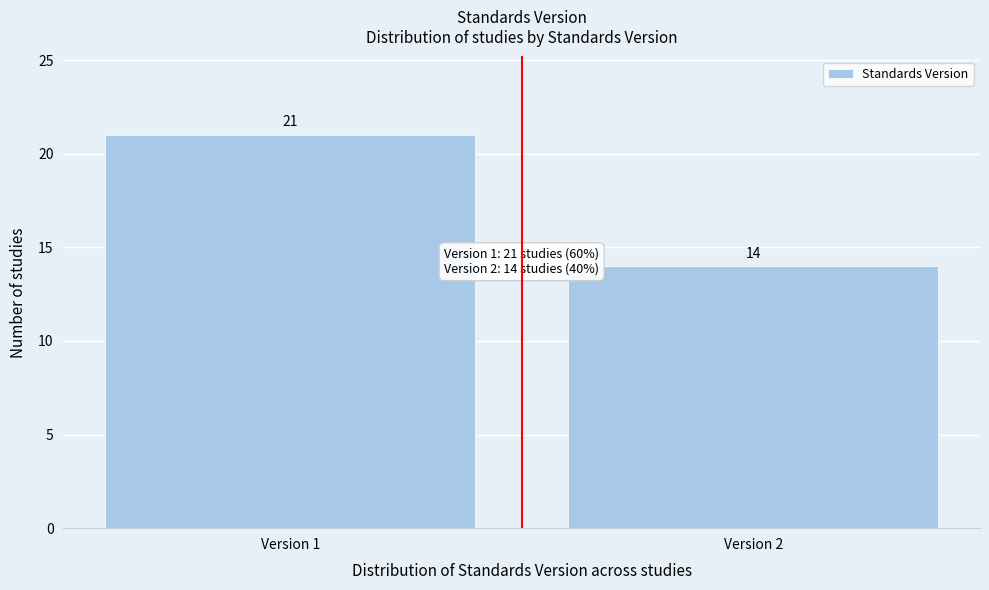

Reading left to right, what are all the values shown in this chart?

21	14